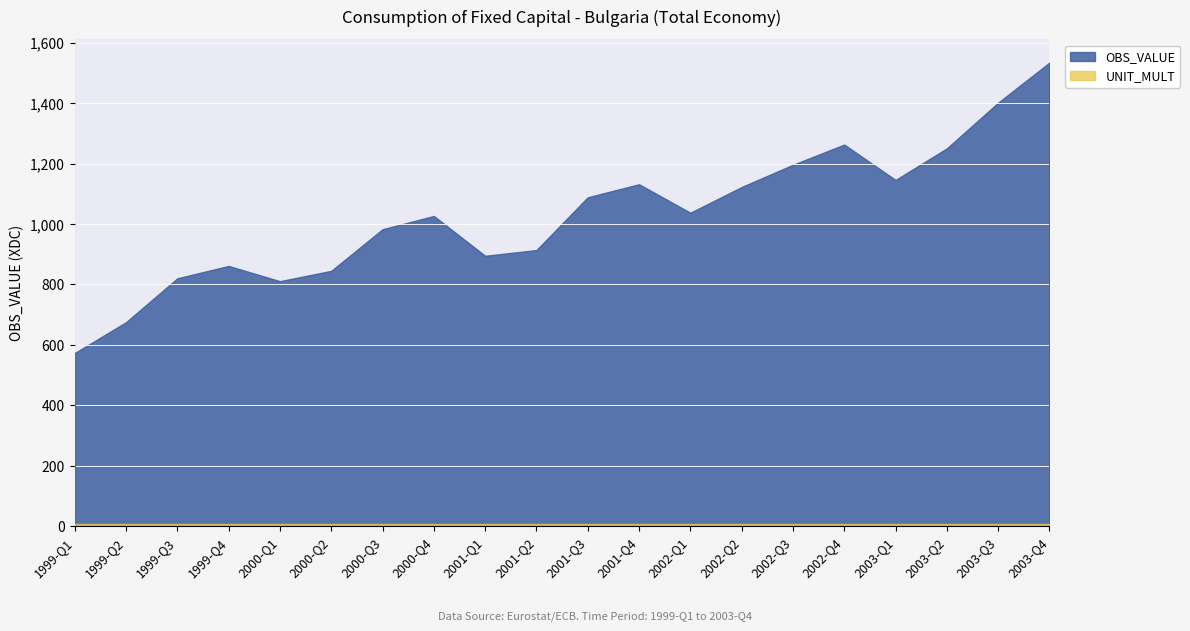

Reading left to right, extract all data points from this chart.

OBS_VALUE: 573.1	675.3	820.5	861.4	811.0	845.2	983.0	1026.9	895.0	914.0	1088.7	1131.8	1037.5	1122.7	1196.3	1263.2	1146.1	1250.6	1401.9	1534.6
UNIT_MULT: 6.0	6.0	6.0	6.0	6.0	6.0	6.0	6.0	6.0	6.0	6.0	6.0	6.0	6.0	6.0	6.0	6.0	6.0	6.0	6.0